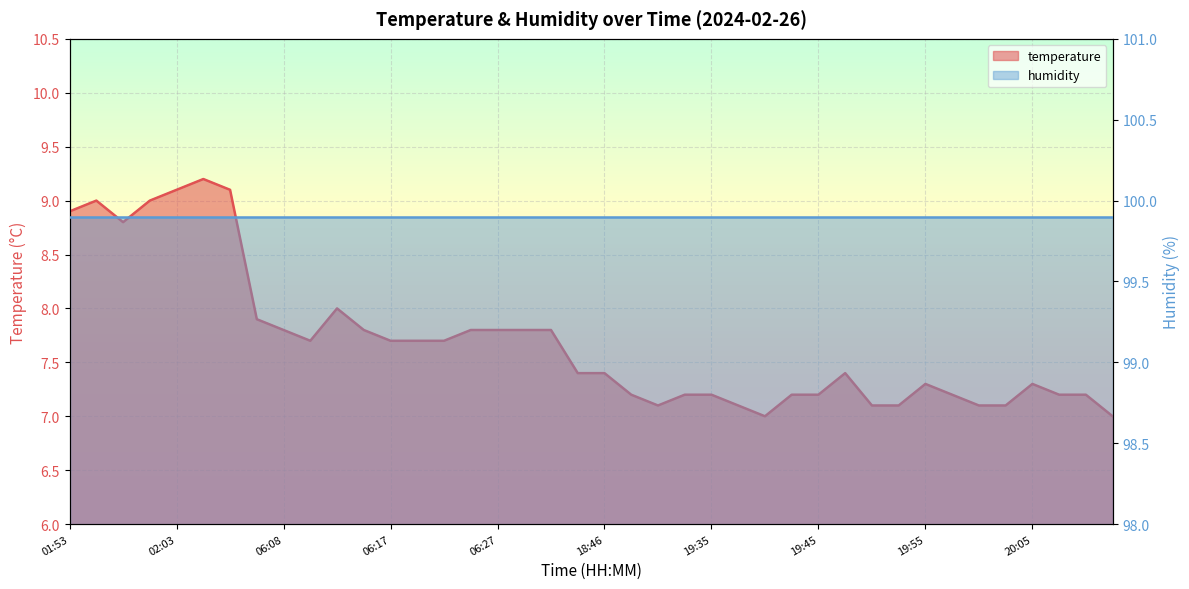

What is the label of the 16th point from the left?

06:25